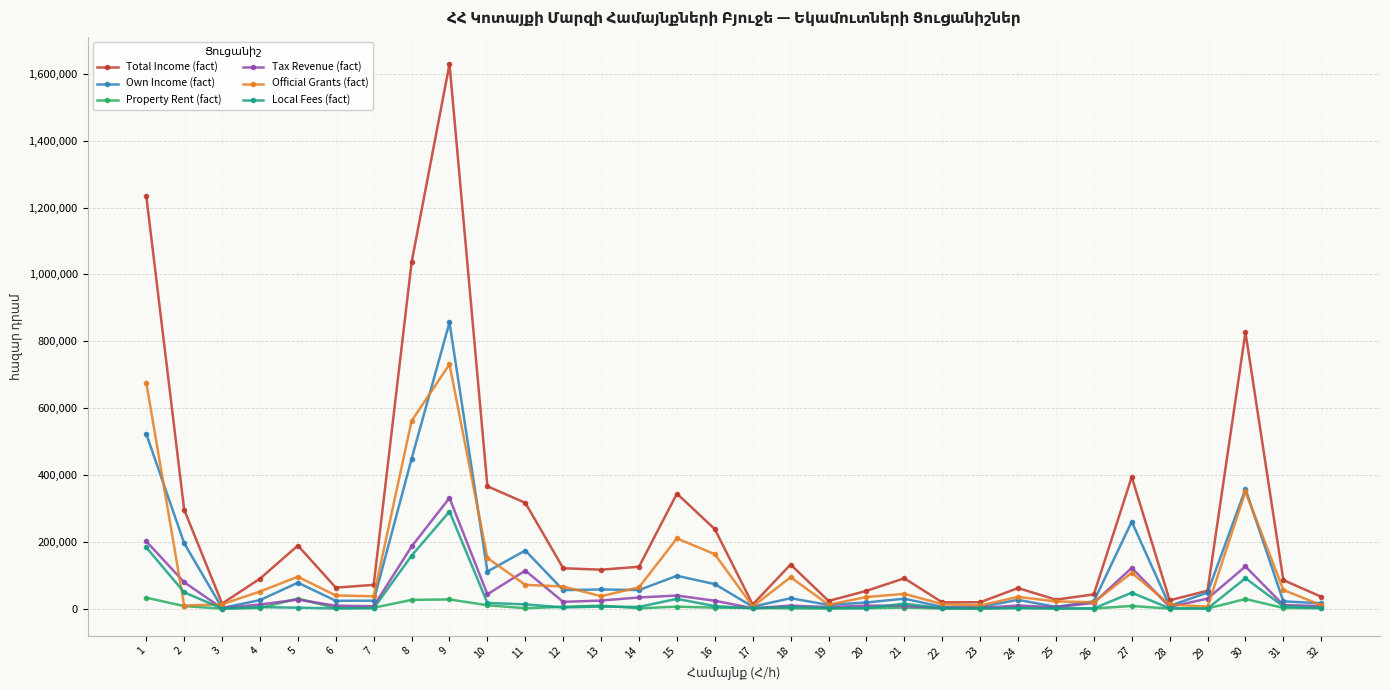

What is the difference between the highest and lowest values at 1?

1201341.1